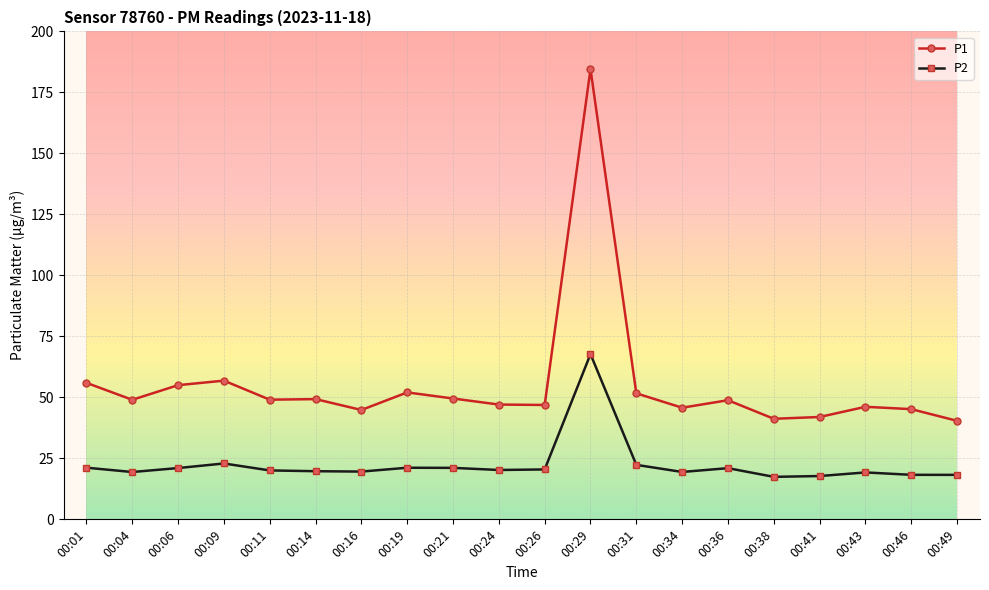

What is the difference between the highest and lowest values at 00:24?

26.8